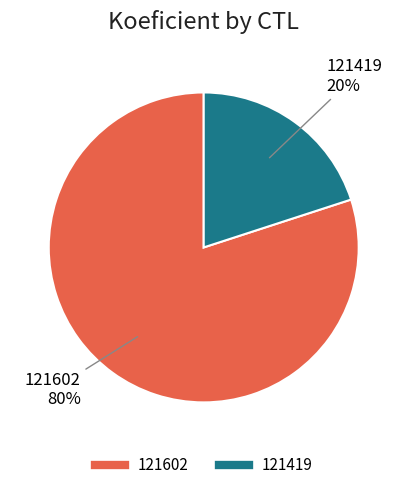

Combined, do 121419 and 121602 account for over 50%?

Yes